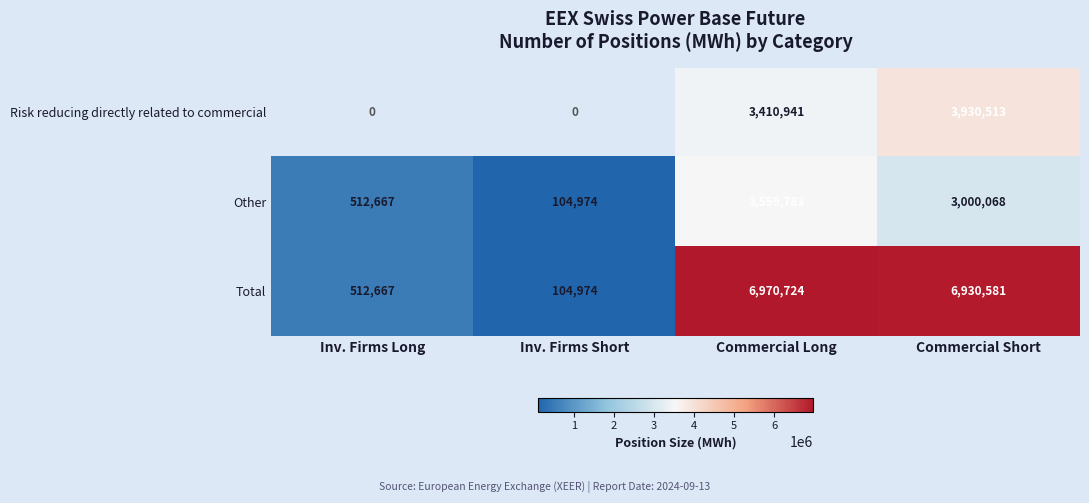

What is the sum of all Risk reducing directly related to commercial values?

7341454